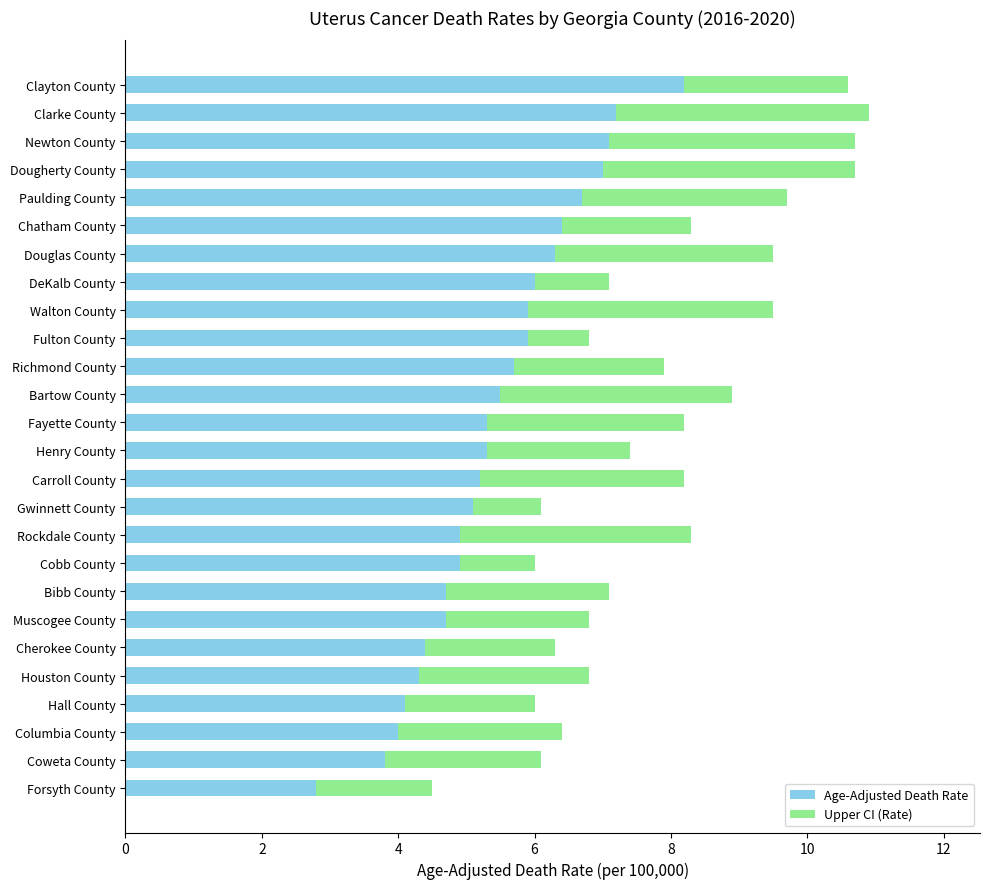

Read the Age-Adjusted Death Rate value at Cherokee County.

4.4